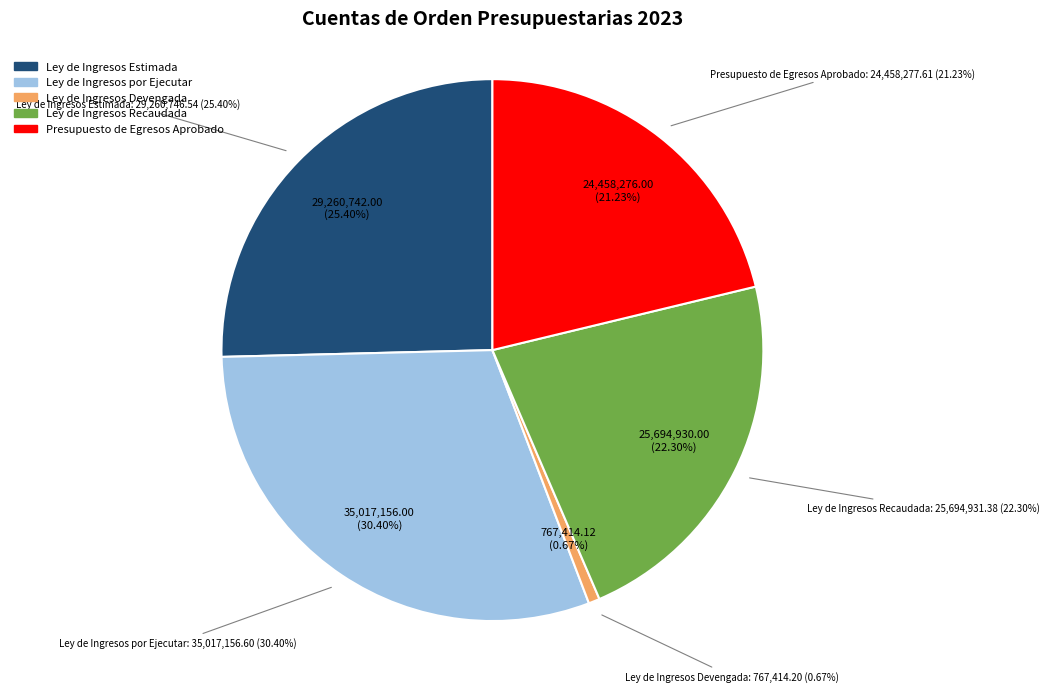

Which category has the smallest portion of the pie?

Ley de Ingresos Devengada